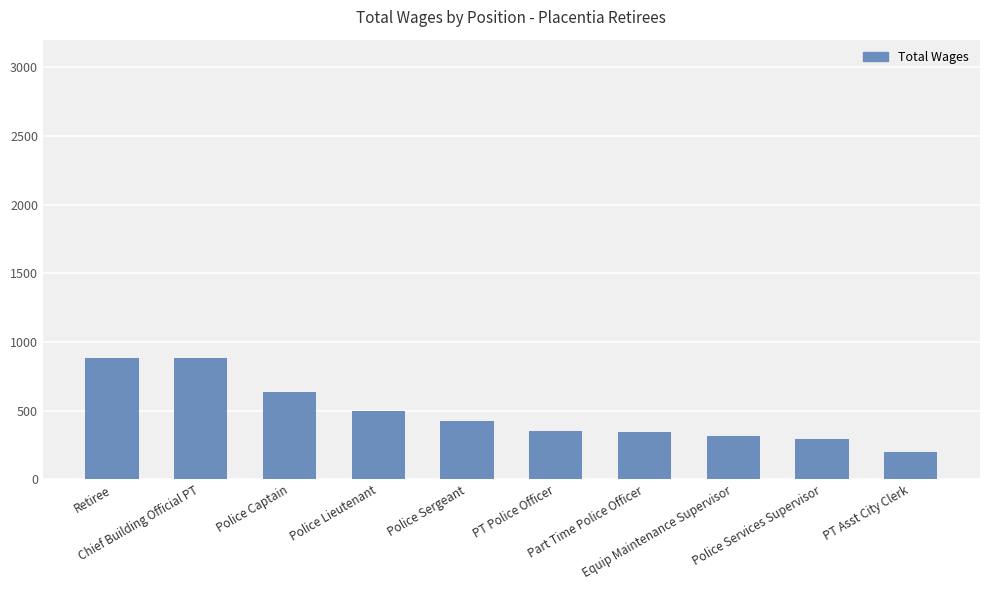

What is the smallest value displayed?

197